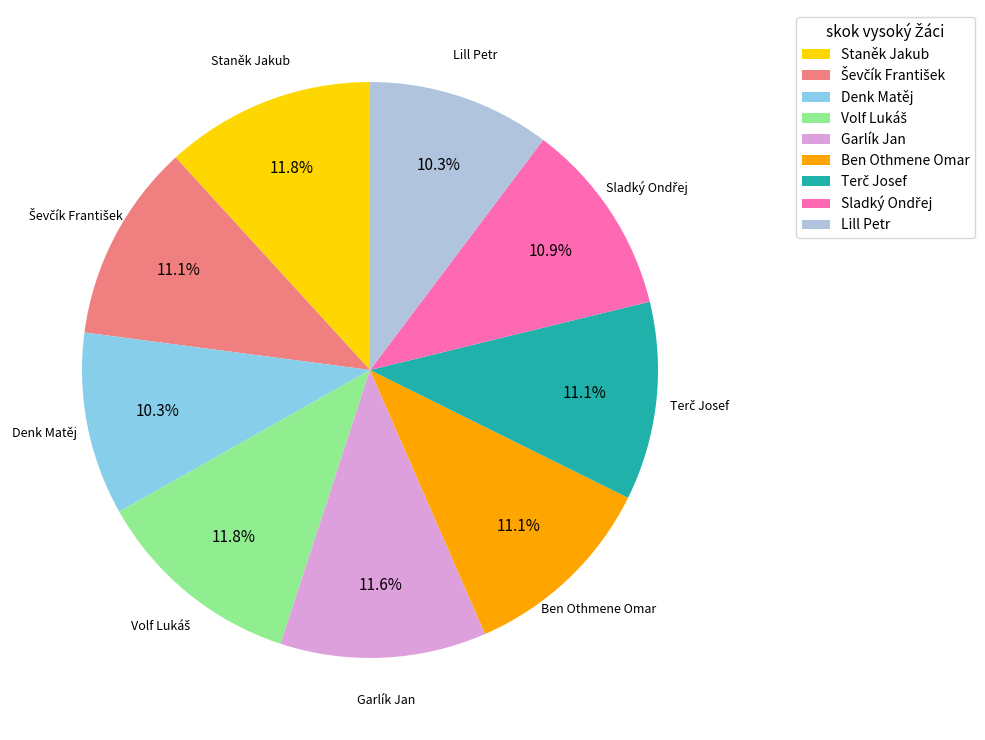

Is there a majority slice in this chart?

No